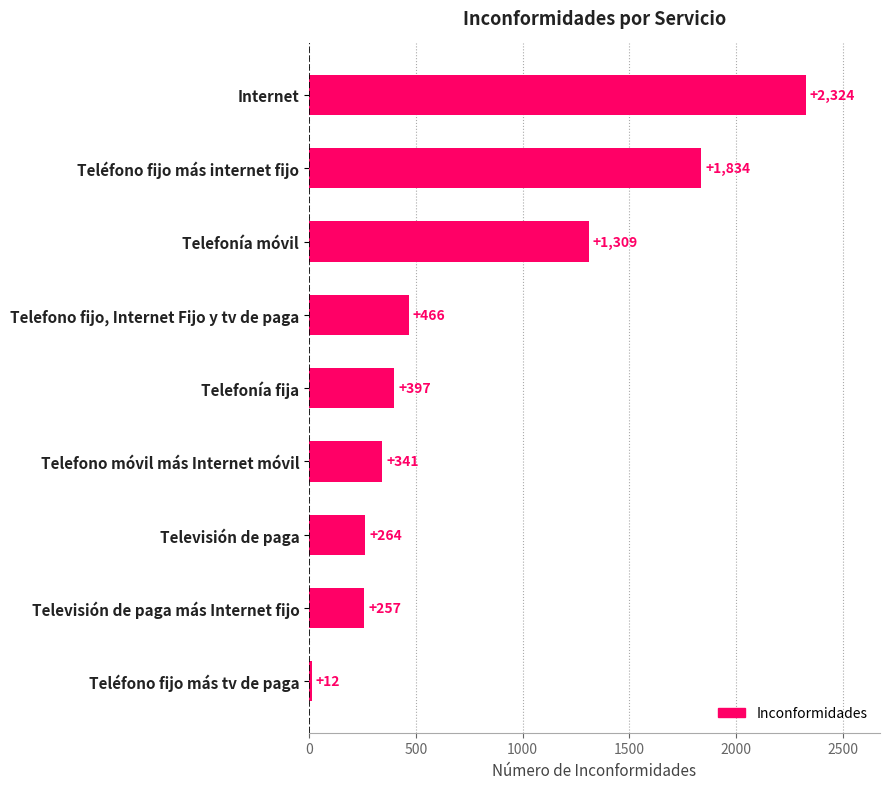

True or false: the data shows 12 at Teléfono fijo más tv de paga.

True